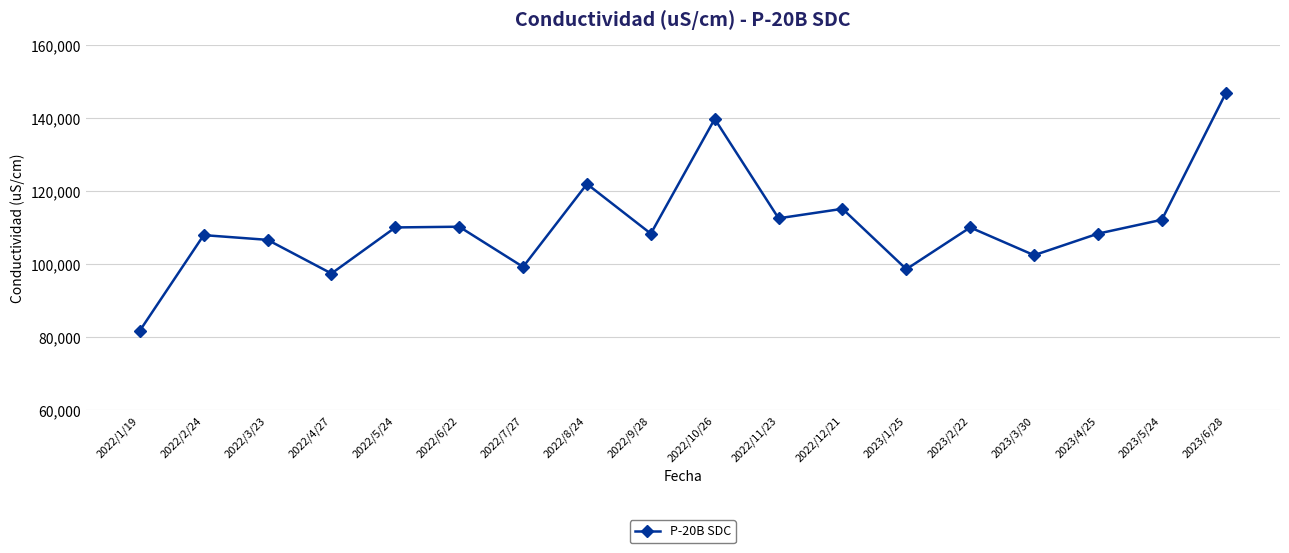

Which label corresponds to the smallest value in the chart?

2022/1/19